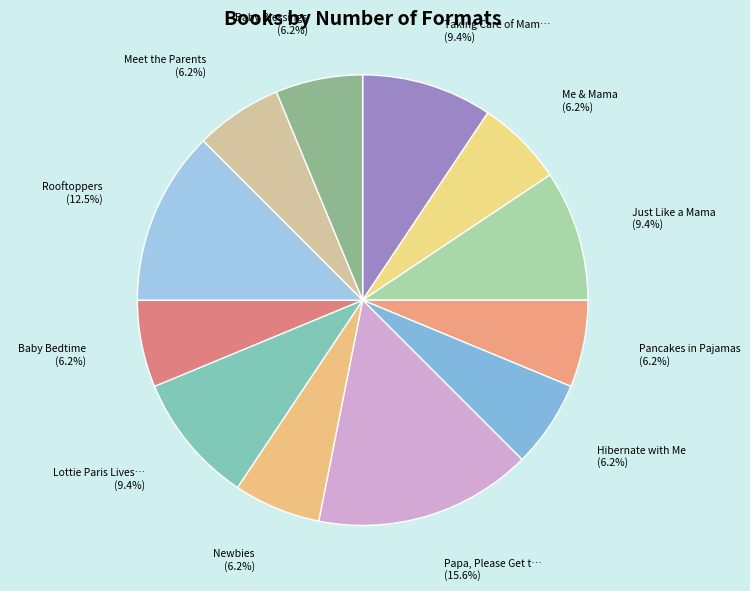

Which category has the smallest portion of the pie?

Me & Mama